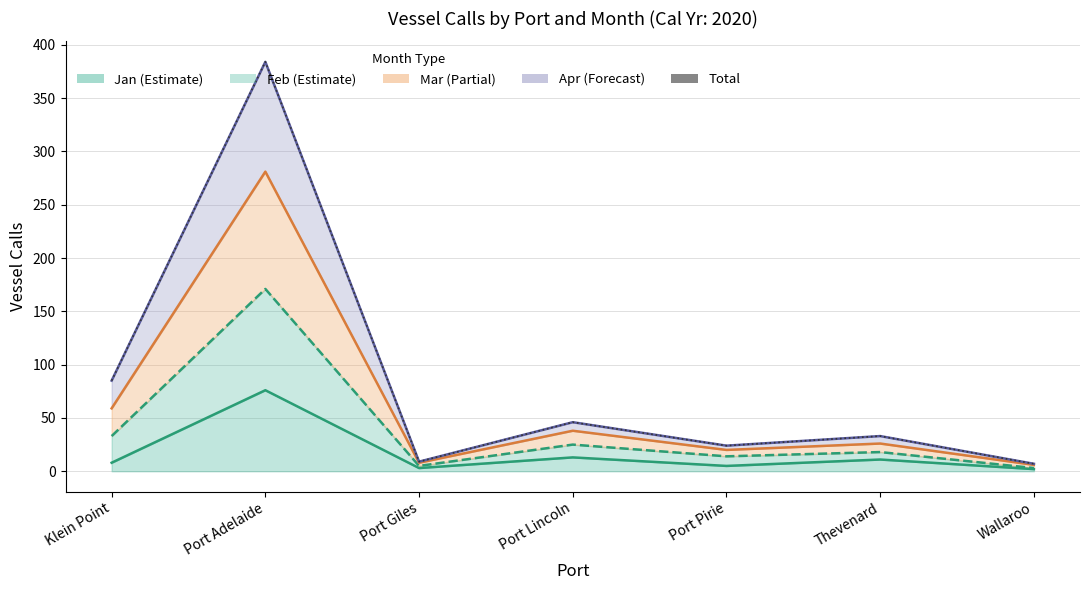

At Port Pirie, list the series in order from largest to smallest.

Jan+Feb+Mar+Apr, Total (all months), Jan+Feb+Mar, Jan+Feb, Jan